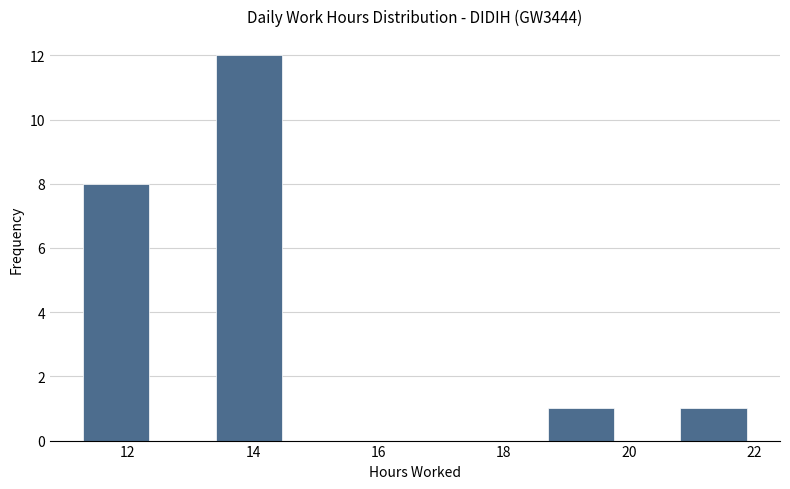

How tall is the bar that spans 13.4 to 14.4 on the x-axis? Neither the bar edges nor the heights are printed on the chart, so give them approximately, as read against the axes.

12